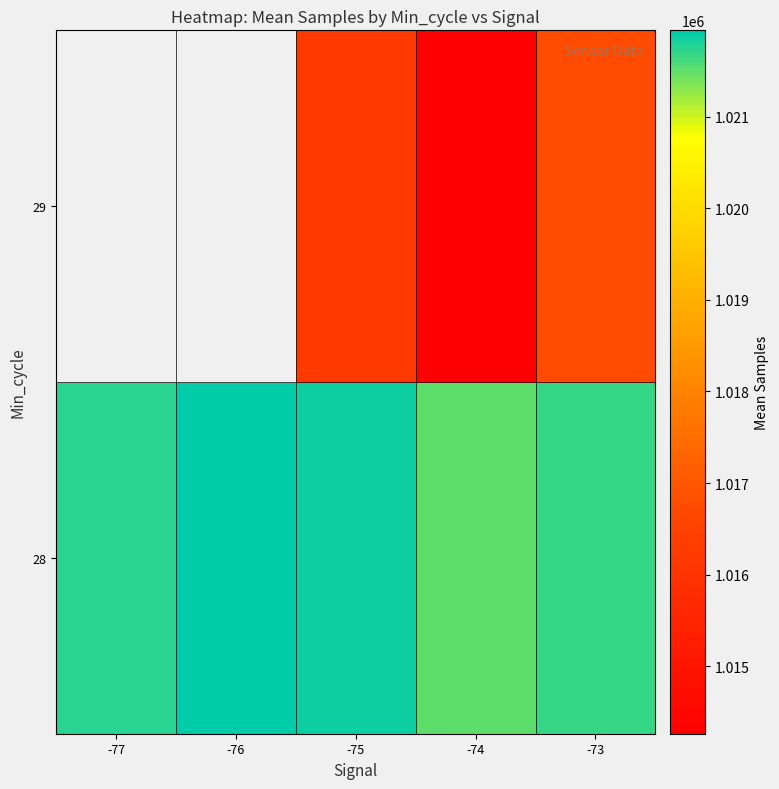

The 28 series shows 1021735.0 at -77. True or false?

True